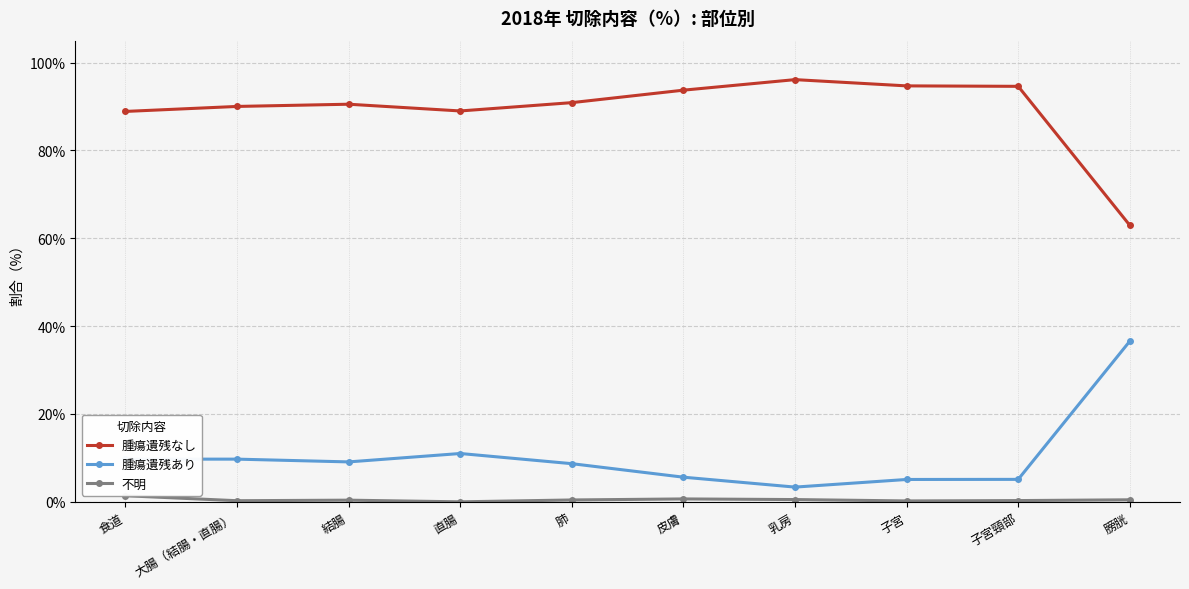

At 膀胱, list the series in order from smallest to largest.

不明, 腫瘍遺残あり, 腫瘍遺残なし